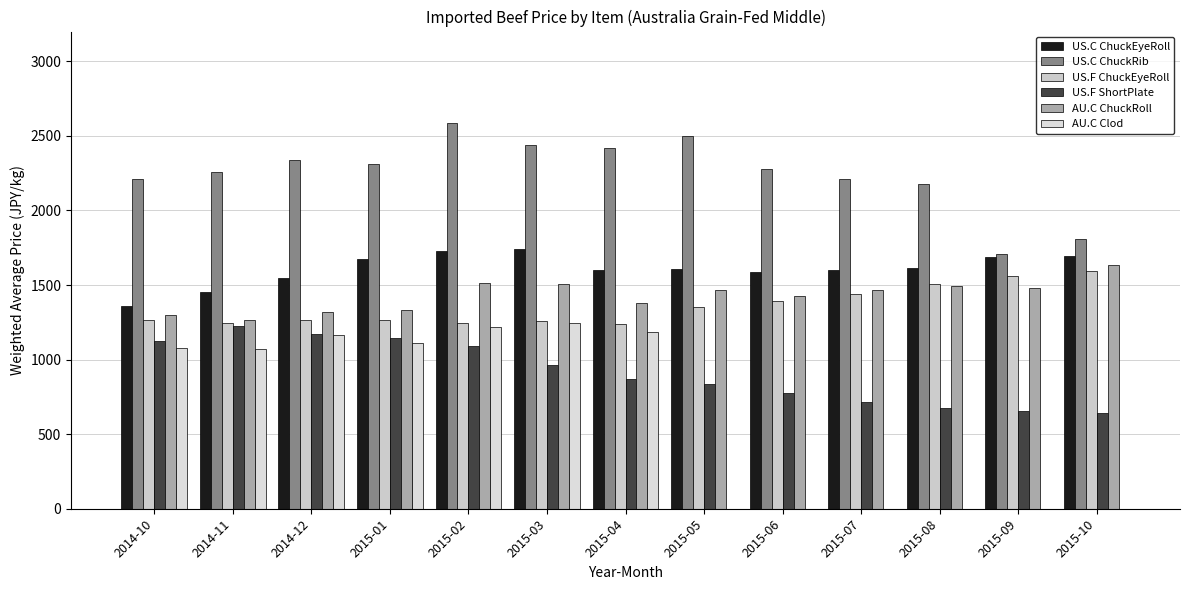

At 2015-08, list the series in order from largest to smallest.

US.C ChuckRib, US.C ChuckEyeRoll, US.F ChuckEyeRoll, AU.C ChuckRoll, US.F ShortPlate, AU.C Clod